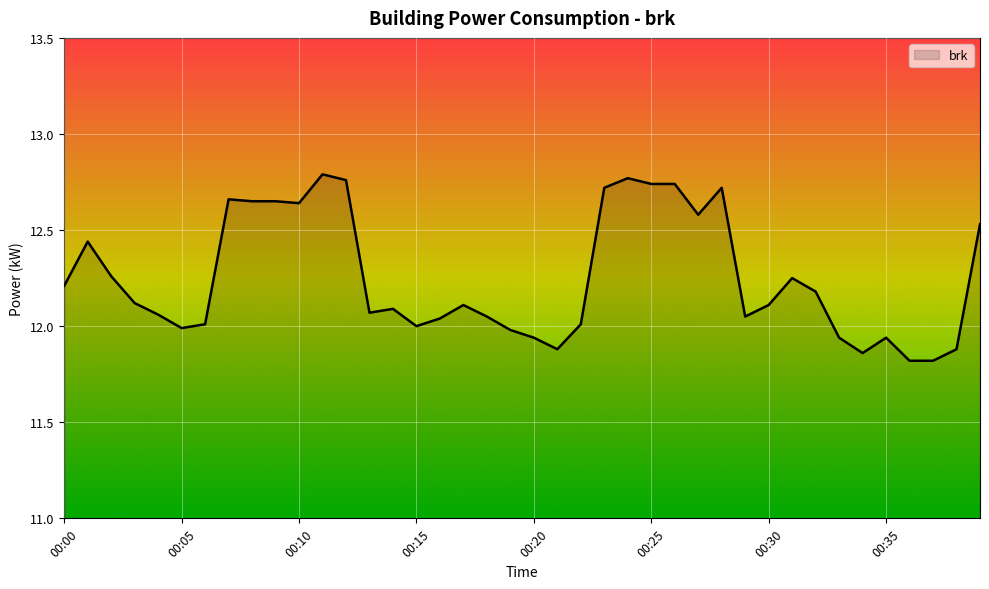

What is the minimum value shown in the chart?

11.8